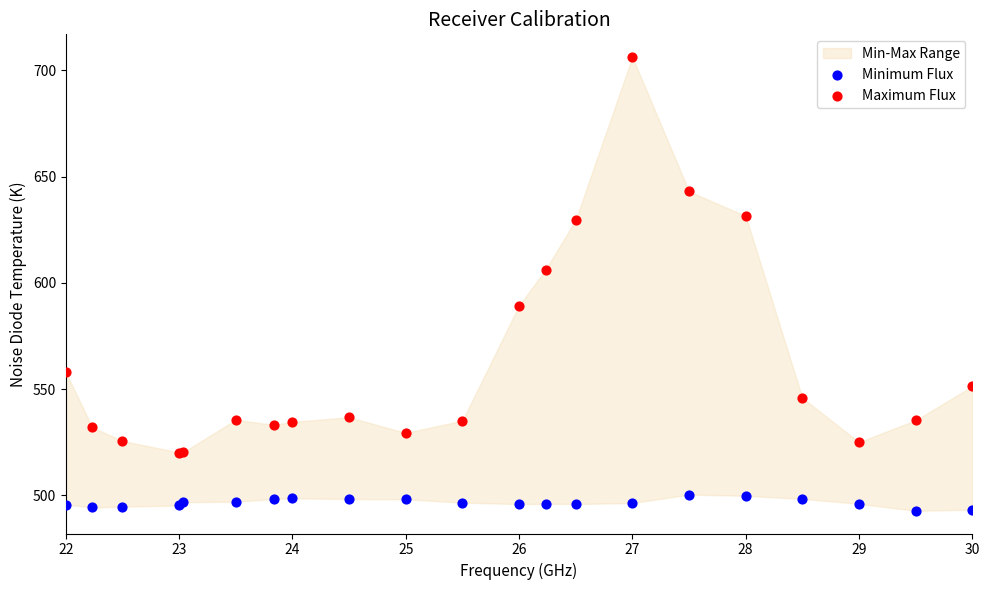

Which series reaches the minimum Y coordinate?

Minimum Flux